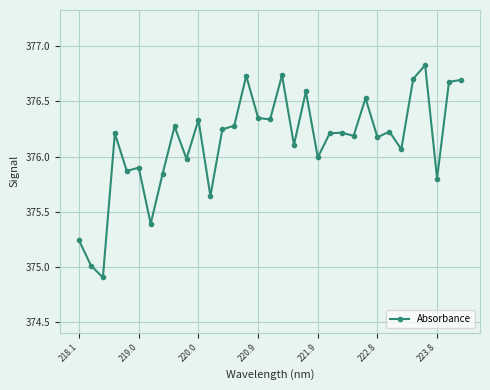

True or false: the data has more than 2 interior local peaks.

True